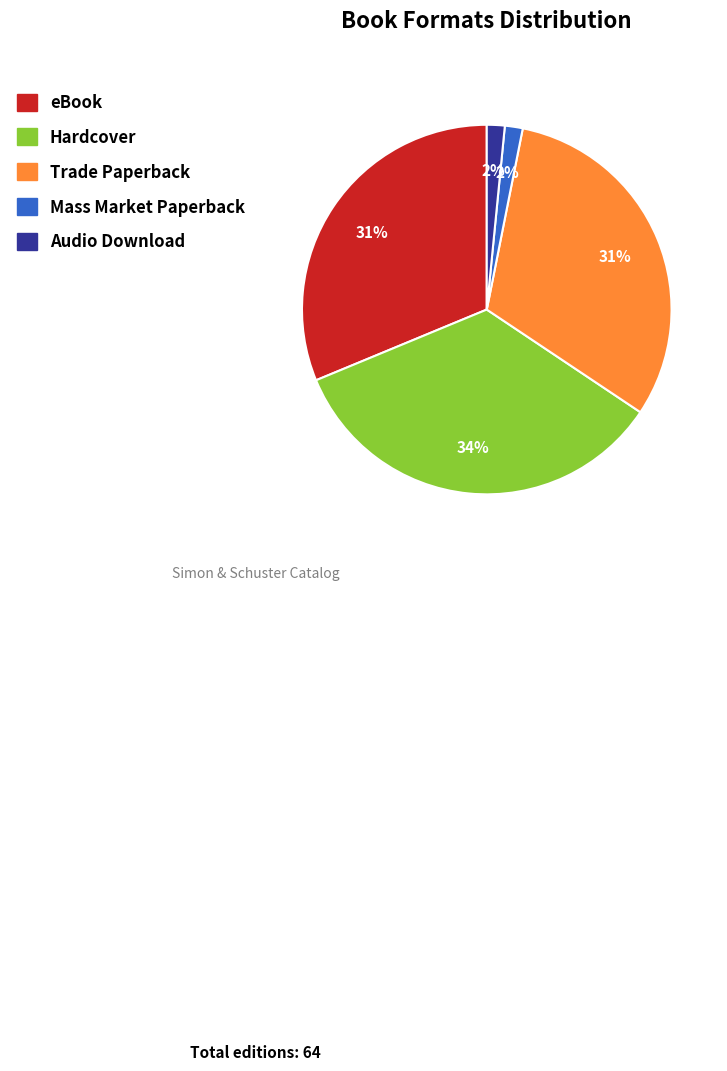

Is it true that Hardcover is 24% of the pie?

False